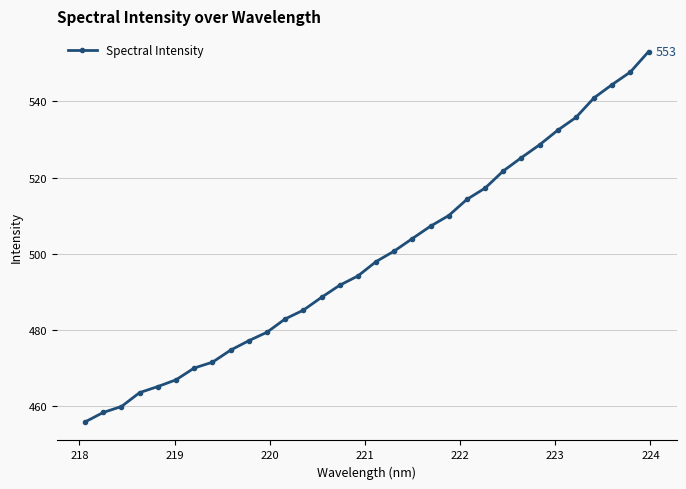

Reading left to right, extract all data points from this chart.

456.0	458.4	460.0	463.6	465.2	467.0	470.1	471.6	474.8	477.2	479.5	483.0	485.2	488.6	491.8	494.2	498.0	500.7	504.0	507.3	510.1	514.3	517.2	521.7	525.2	528.6	532.4	535.8	540.9	544.4	547.7	553.0